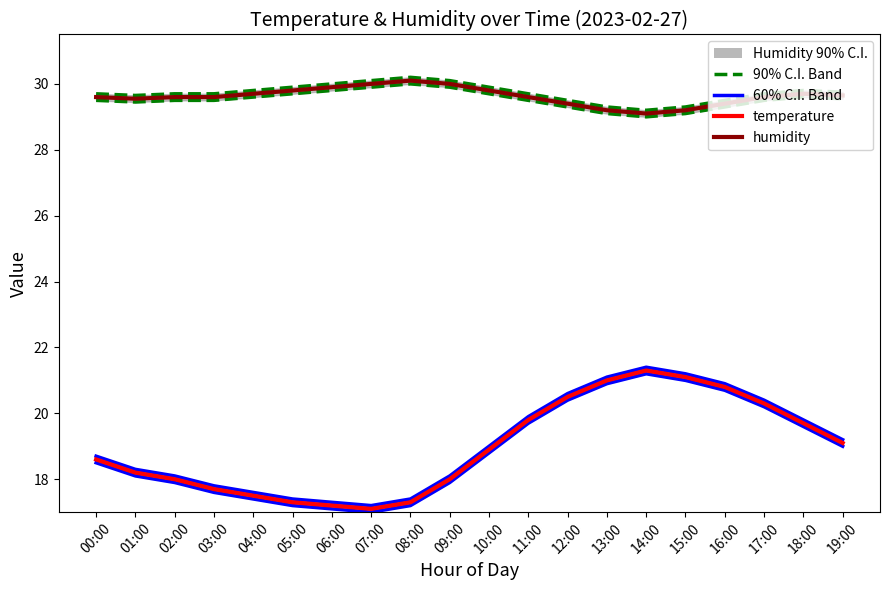

What is the minimum value for humidity?

29.1